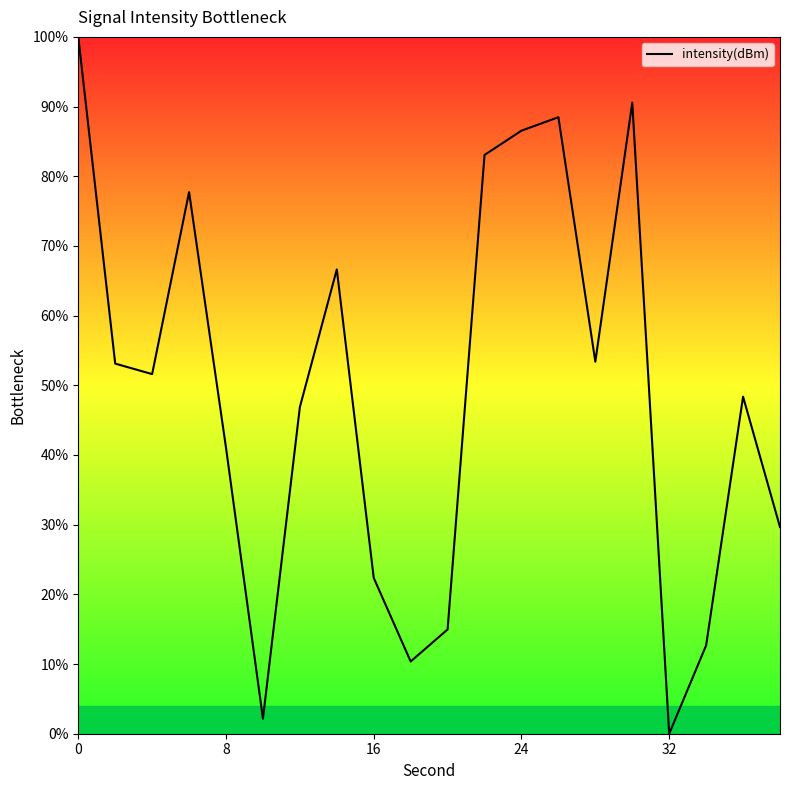

What is the maximum value shown in the chart?

100.0